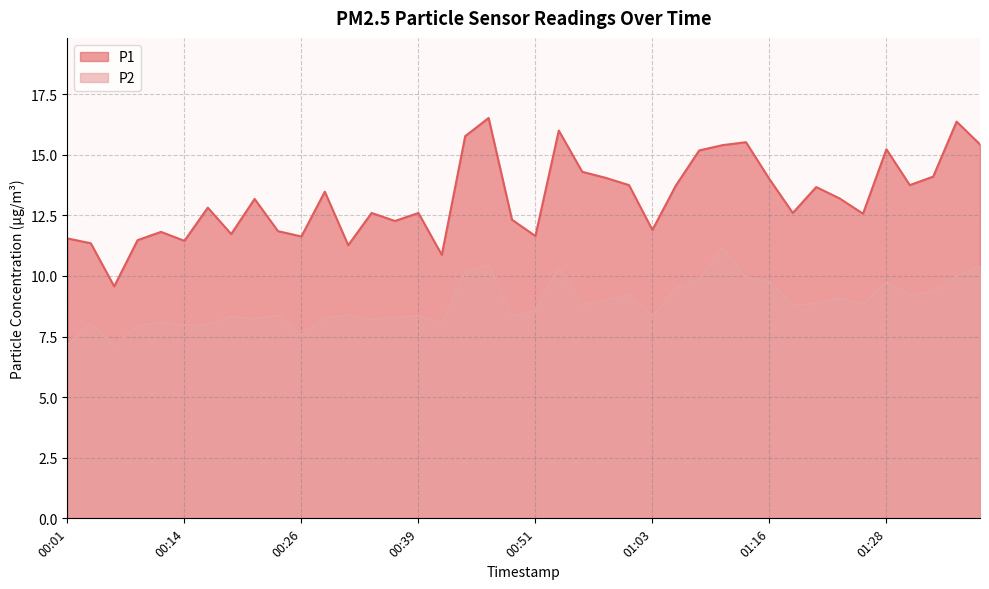

Reading left to right, extract all data points from this chart.

P1: 00:01=11.6	00:04=11.3	00:06=9.6	00:09=11.5	00:11=11.8	00:14=11.4	00:16=12.8	00:19=11.7	00:21=13.2	00:24=11.8	00:26=11.6	00:29=13.5	00:31=11.3	00:34=12.6	00:36=12.3	00:39=12.6	00:41=10.9	00:44=15.8	00:46=16.5	00:49=12.3	00:51=11.7	00:53=16.0	00:56=14.3	00:58=14.1	01:01=13.8	01:03=11.9	01:06=13.7	01:08=15.2	01:11=15.4	01:13=15.5	01:16=14.0	01:18=12.6	01:21=13.7	01:23=13.2	01:26=12.6	01:28=15.2	01:31=13.8	01:33=14.1	01:38=16.4	01:41=15.4
P2: 00:01=7.1	00:04=8.1	00:06=7.1	00:09=8.0	00:11=8.1	00:14=8.0	00:16=8.0	00:19=8.3	00:21=8.2	00:24=8.4	00:26=7.6	00:29=8.3	00:31=8.4	00:34=8.2	00:36=8.3	00:39=8.3	00:41=8.1	00:44=10.2	00:46=10.4	00:49=8.3	00:51=8.6	00:53=10.4	00:56=8.8	00:58=9.0	01:01=9.2	01:03=8.3	01:06=9.5	01:08=9.9	01:11=11.2	01:13=9.9	01:16=9.8	01:18=8.8	01:21=8.9	01:23=9.1	01:26=8.8	01:28=9.8	01:31=9.2	01:33=9.4	01:38=10.0	01:41=10.4